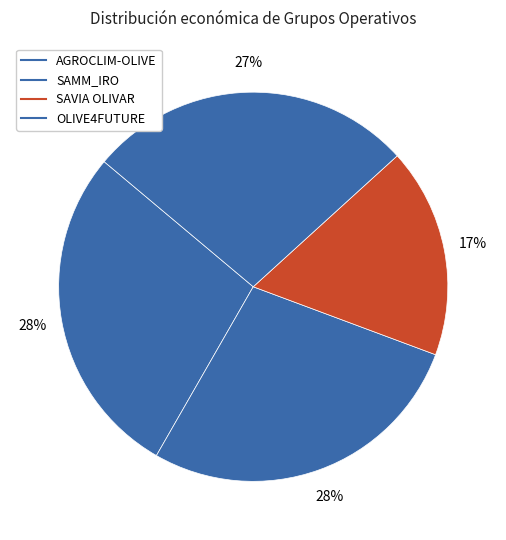

Is it true that SAVIA OLIVAR is 23% of the pie?

False